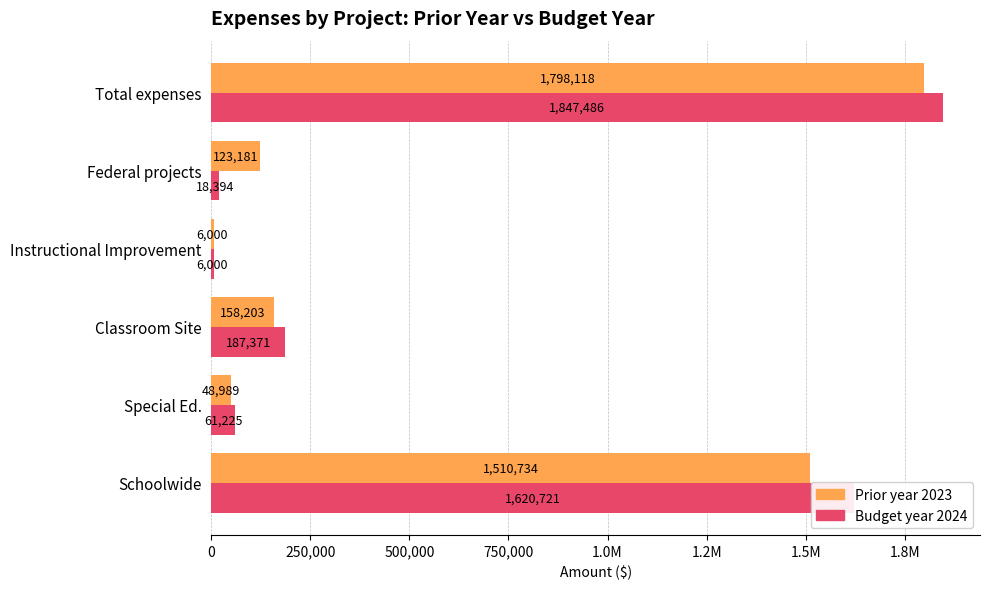

What are all the series names shown in the legend?

Prior year 2023, Budget year 2024